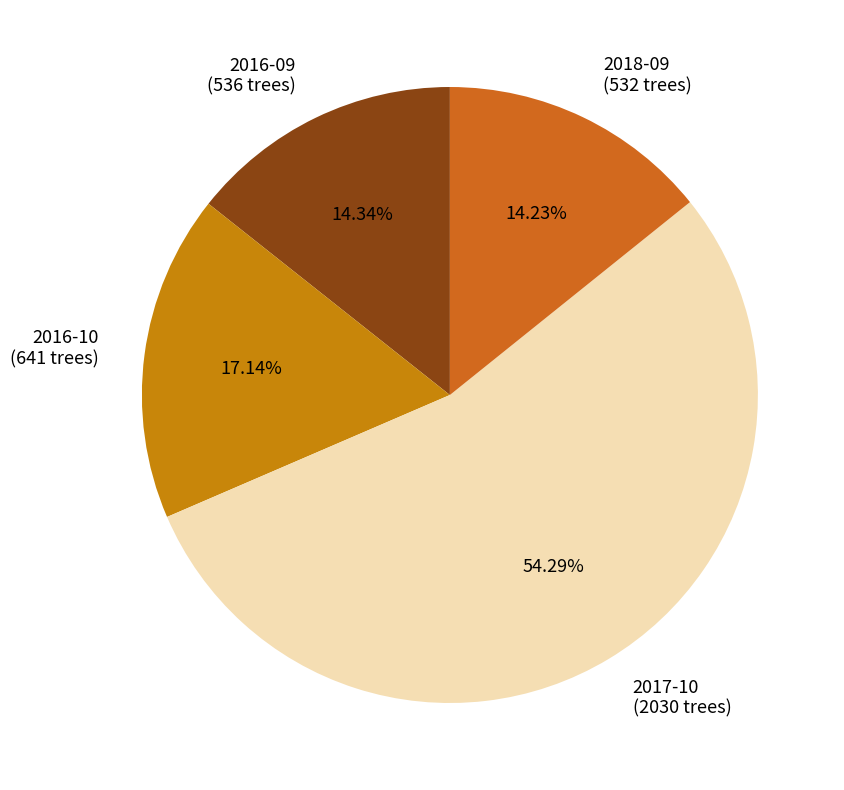

How many segments does this pie chart have?

4